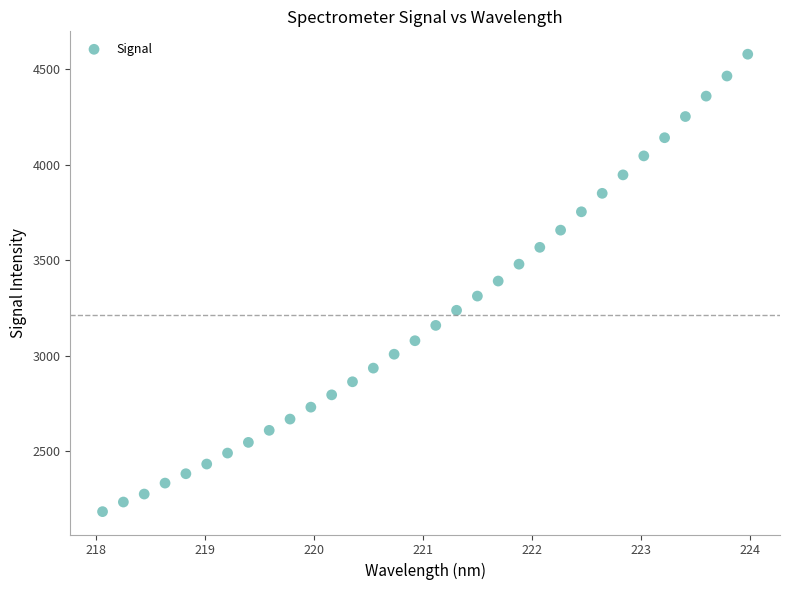

What is the range of X values (max minus min)?

5.9